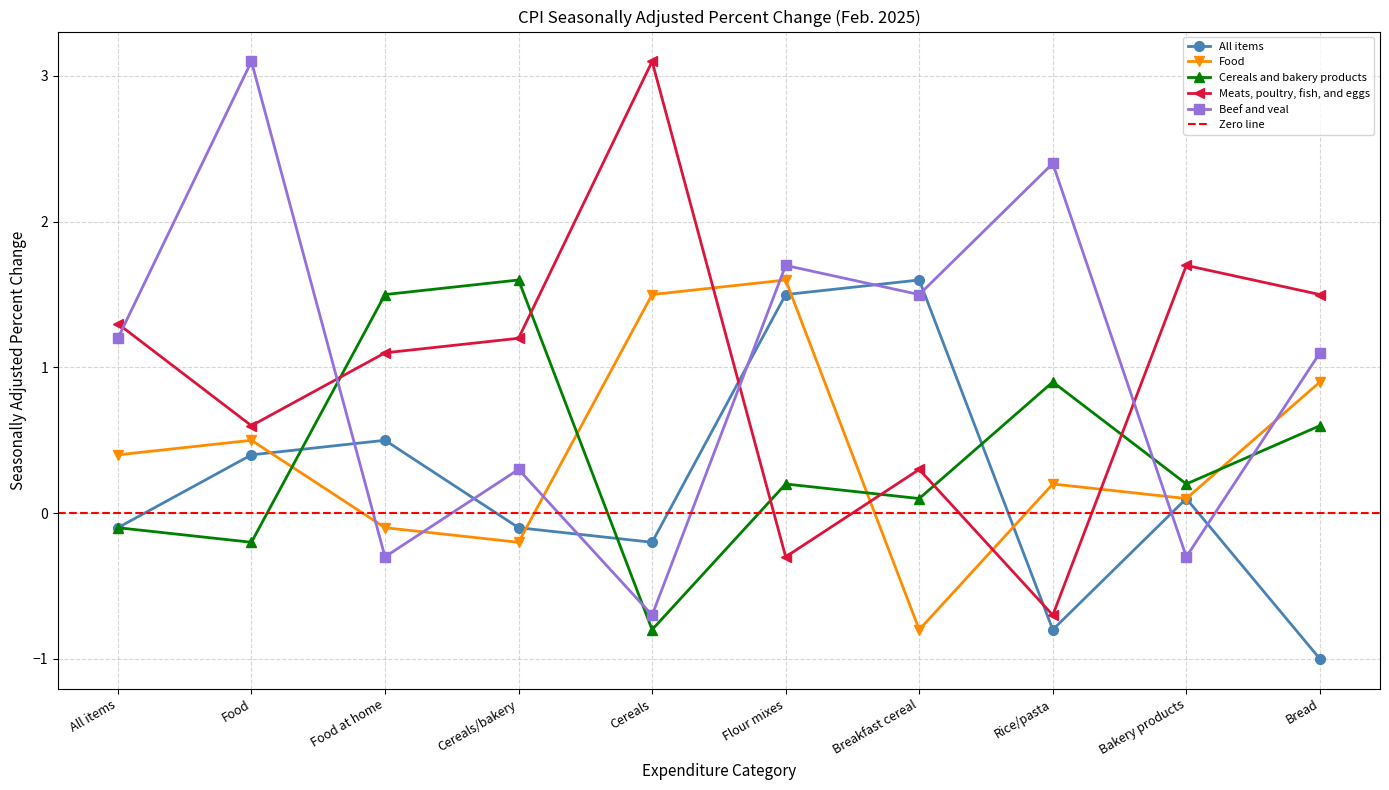

How many intersections are there between Meats, poultry, fish, and eggs and Cereals and bakery products?

6